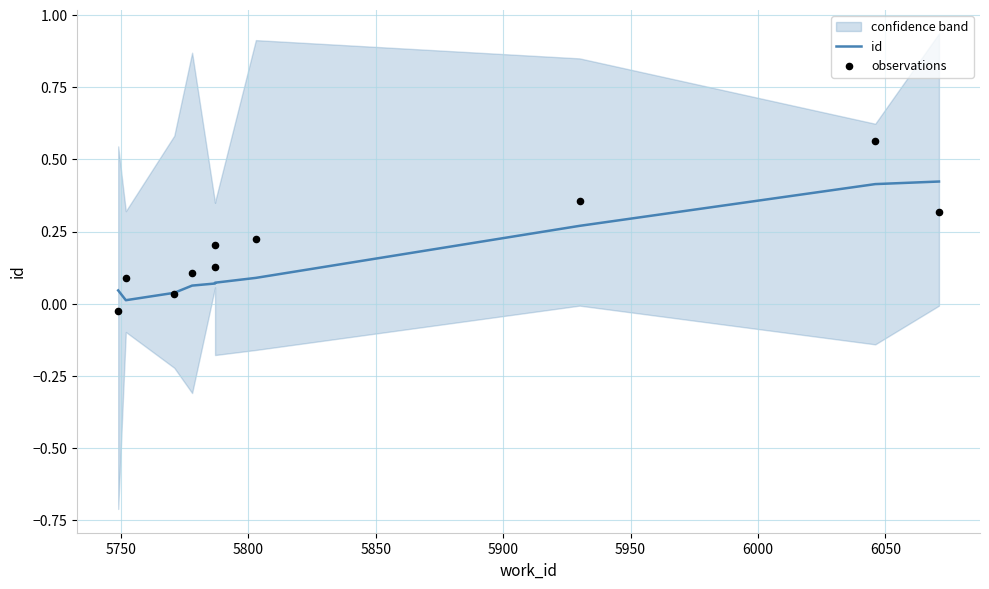

Which series contains the lowest Y value?

observations